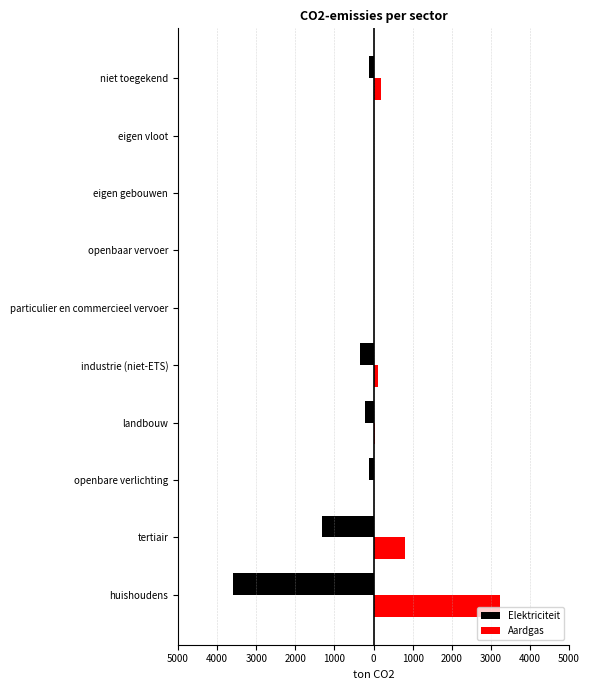

What are all the series names shown in the legend?

Elektriciteit, Aardgas